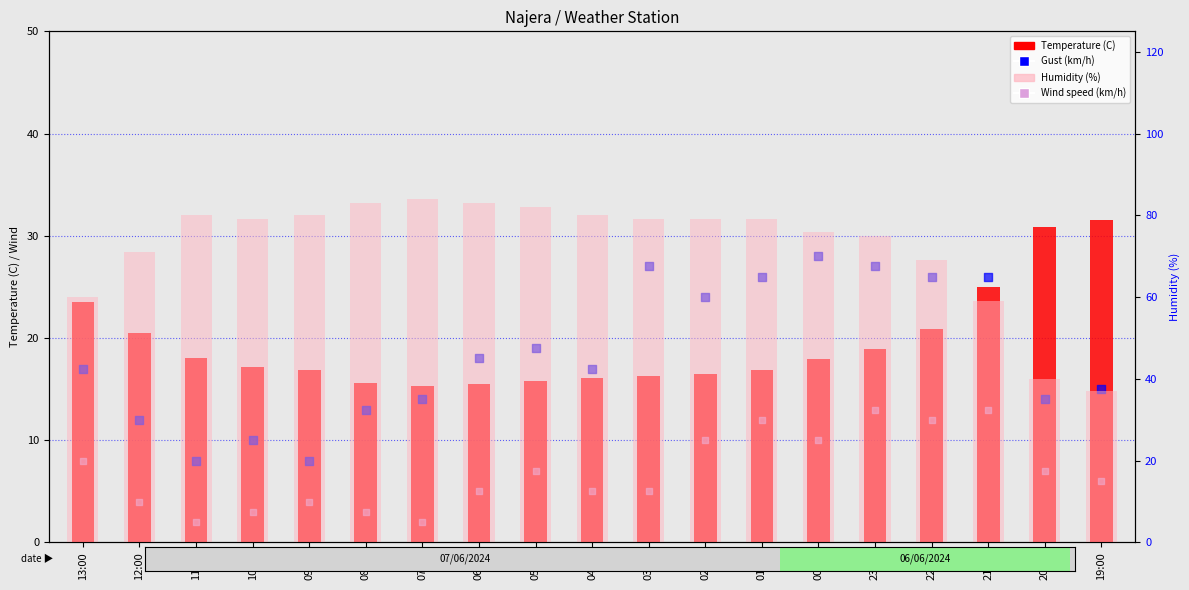

Which series has the widest spread of Y values?

Humidity (%)